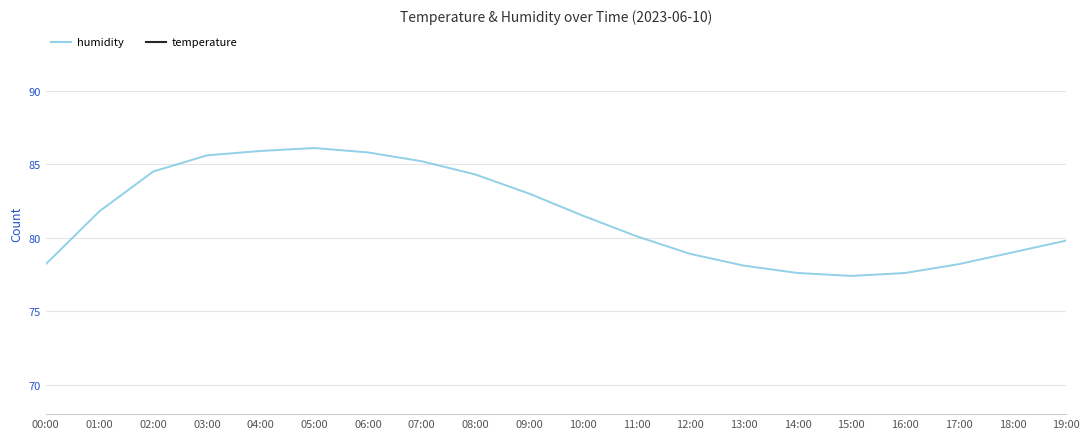

What is the sum of the temperature values at 12:00 and 04:00?

47.2